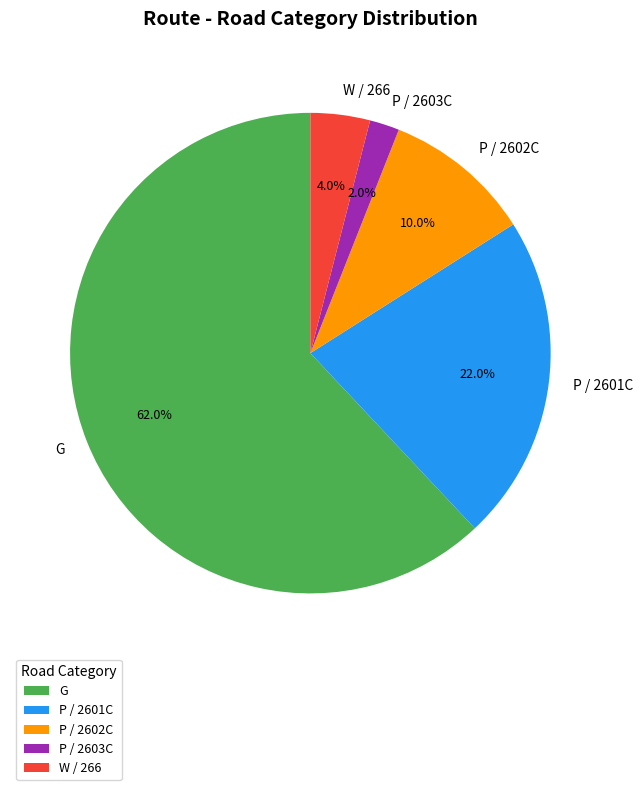

What is the largest slice in the pie chart?

G